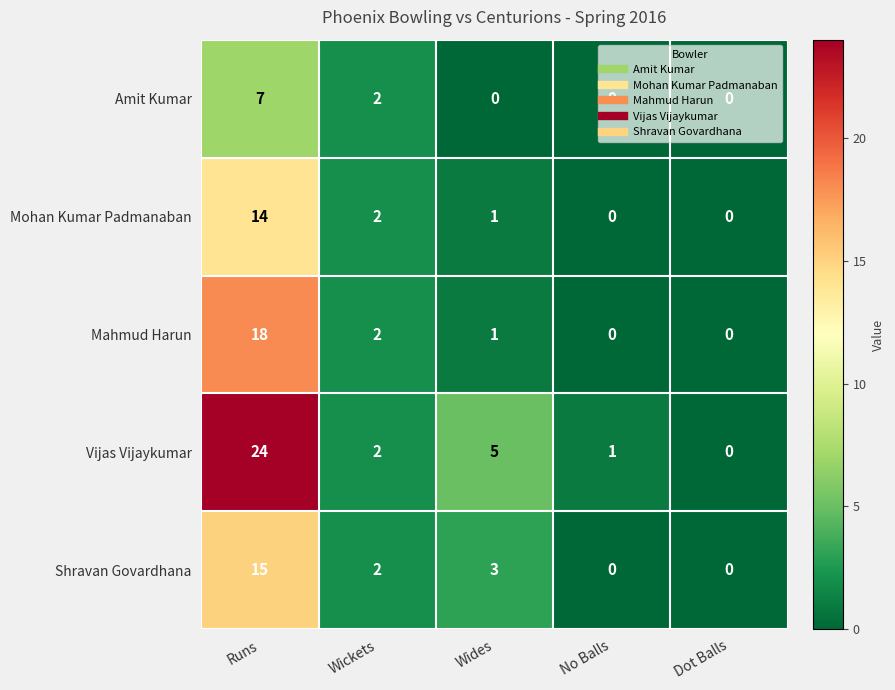

Where is Mohan Kumar Padmanaban nearest to the value 7?

Wickets